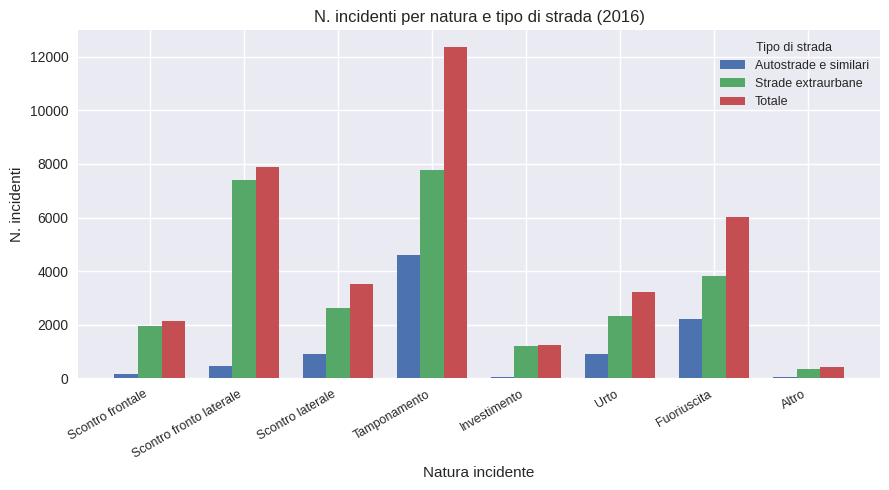

Where does the Strade extraurbane series first go above 2641?

Scontro fronto laterale